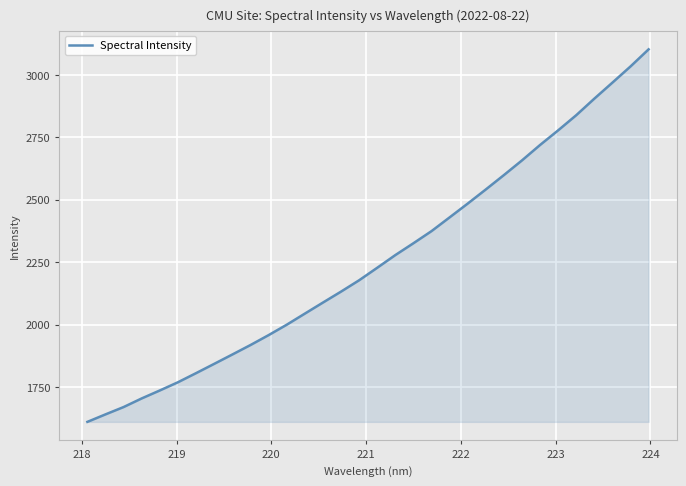

What is the difference between the maximum and minimum values?

1492.1